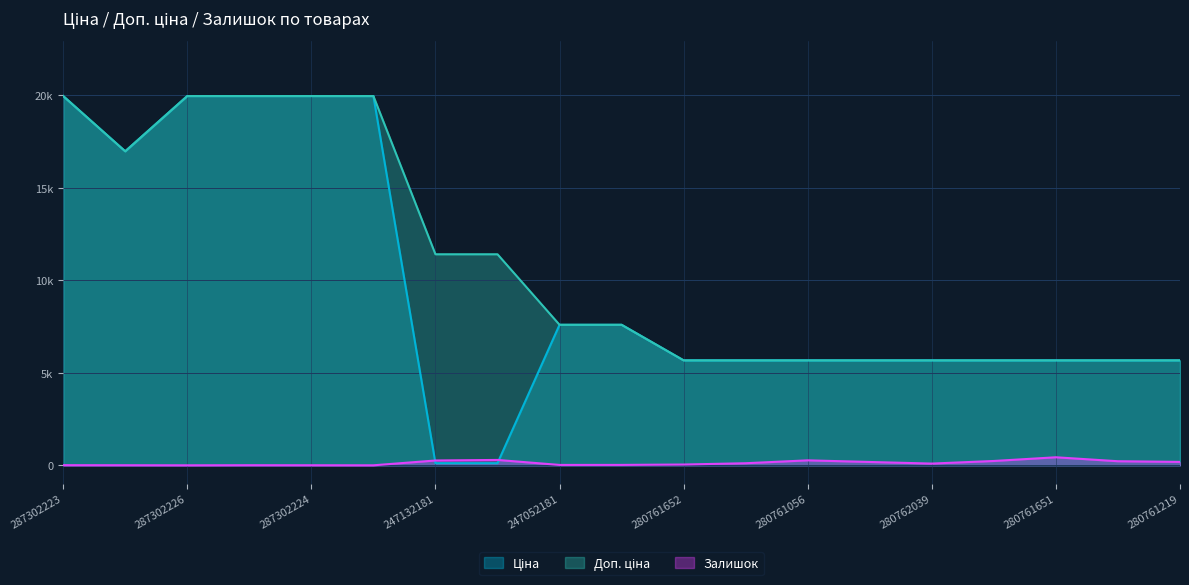

Which series has the widest spread of values?

Ціна